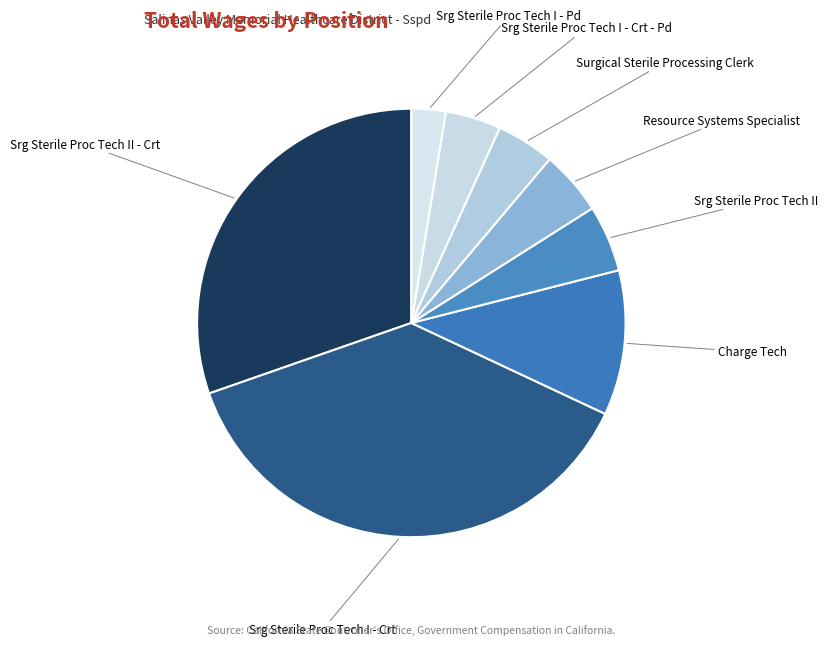

How many segments does this pie chart have?

8